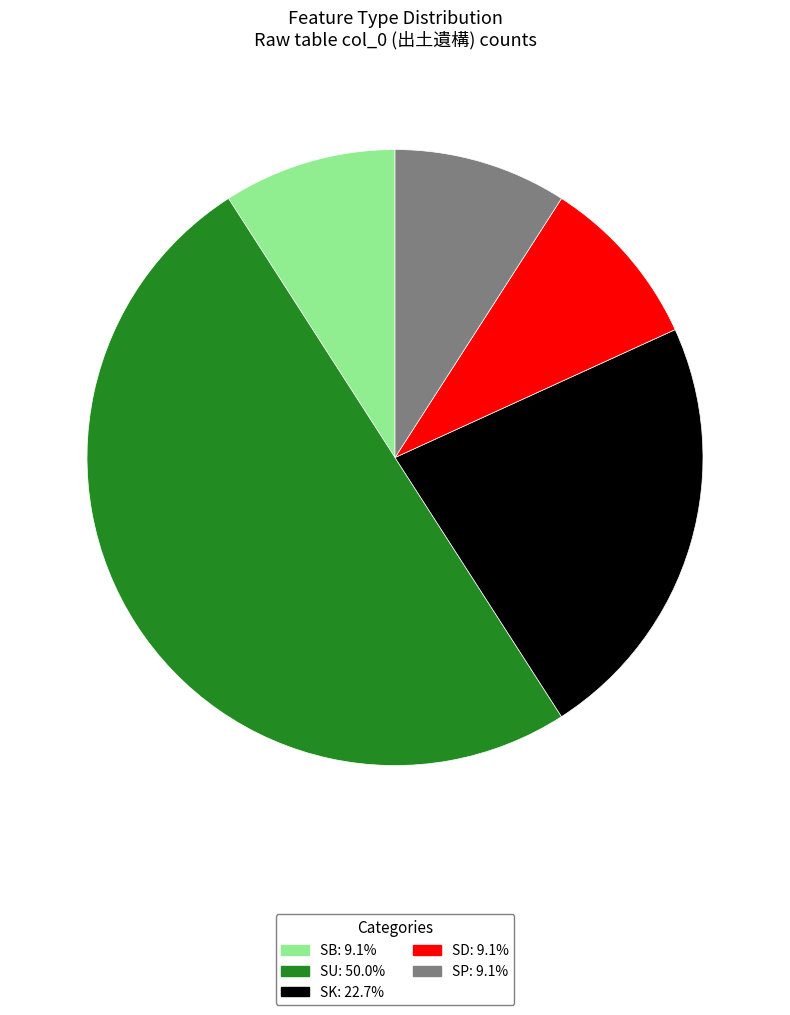

What is the ratio of the value at SK: 22.7% to the value at SD: 9.1%?

2.5